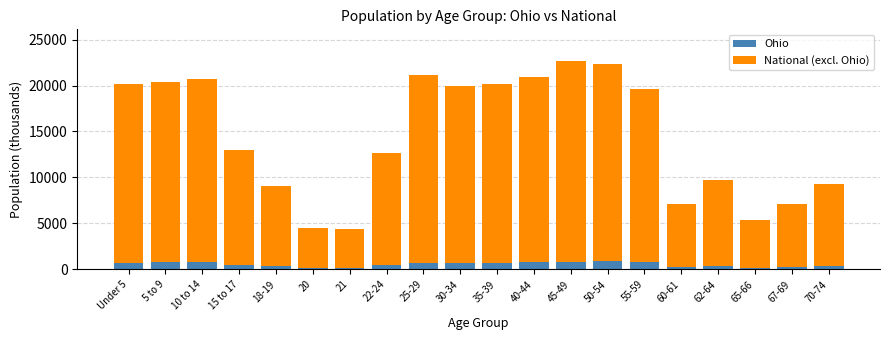

What is the sum of all Ohio values?

10764.7